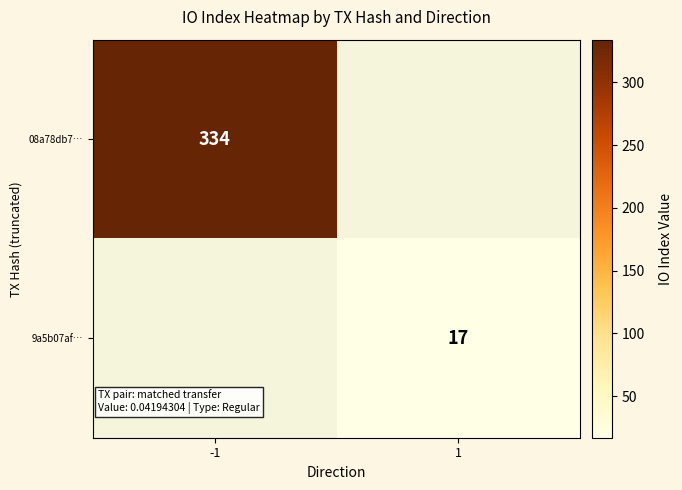

At which category does the chart reach its minimum across all series?

1